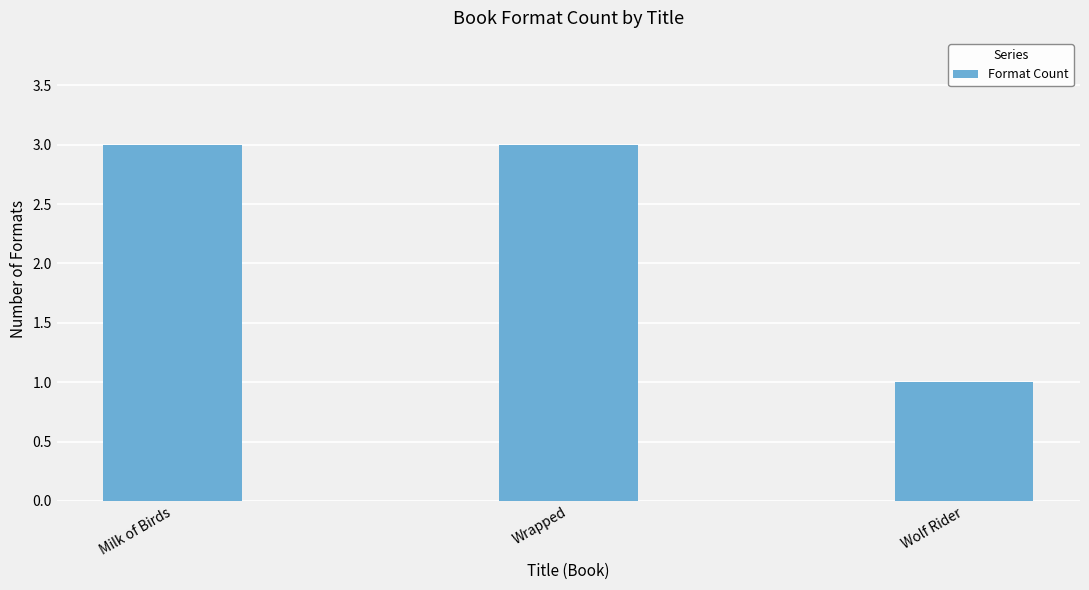

How many data points does each series have?

3